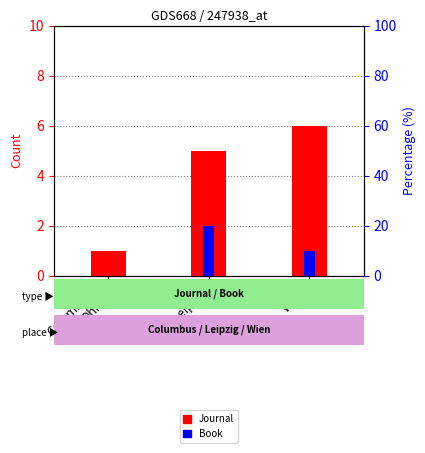

What are all the series names shown in the legend?

Journal, Book